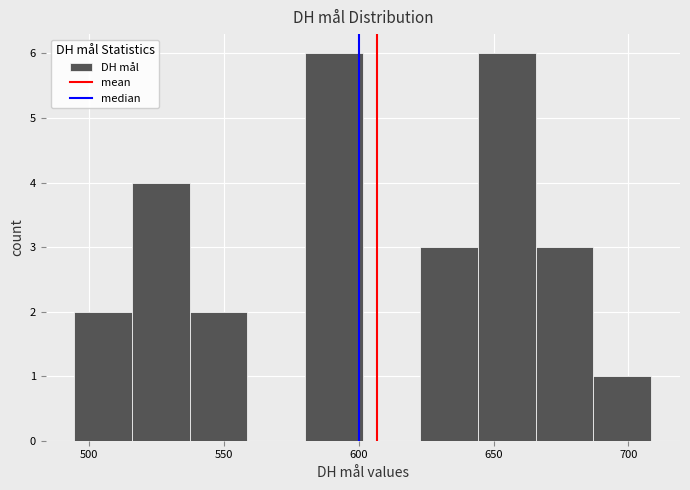

Reading left to right, transcribe this chart: for each bar, give the range it covers on the x-axis and its height. Neither the bar edges nor the heights are printed on the chart, so give them approximately, as read against the axes.

495 to 515: 2
515 to 535: 4
535 to 560: 2
560 to 580: 0
580 to 600: 6
600 to 625: 0
625 to 645: 3
645 to 665: 6
665 to 685: 3
685 to 710: 1